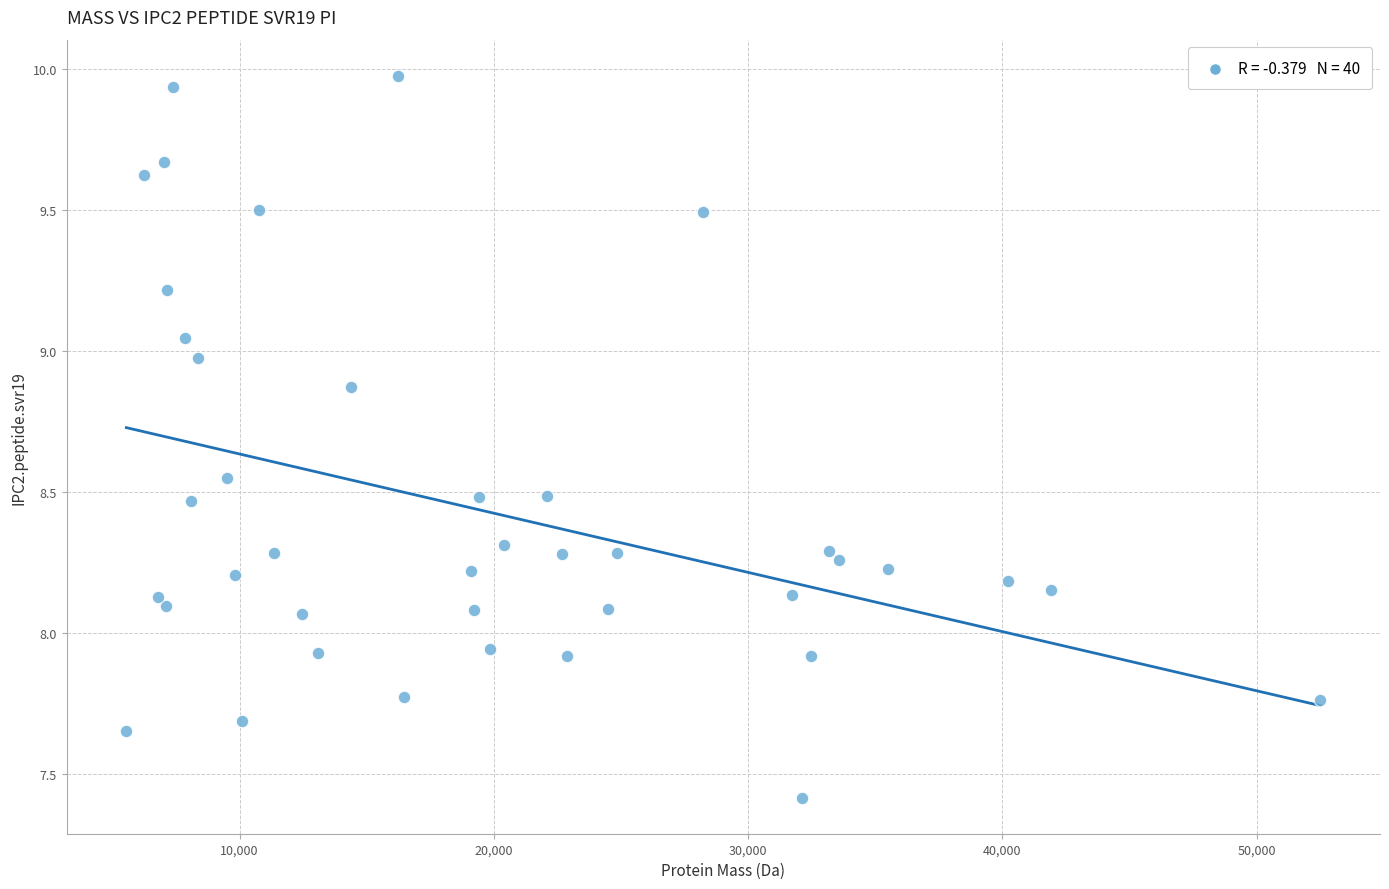

What is the range of X values (max minus min)?

46962.7